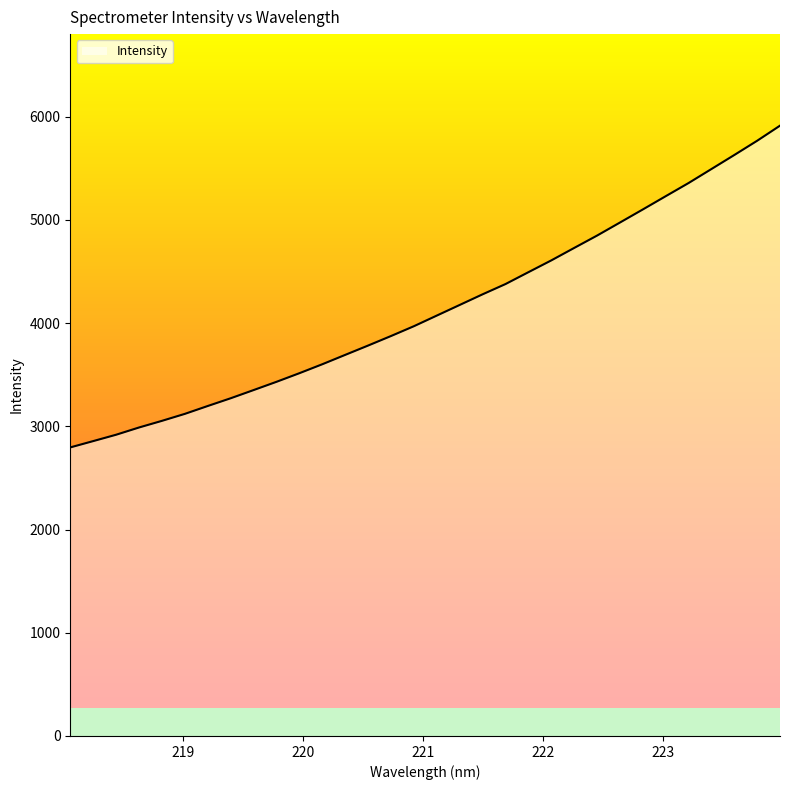

List the labels in order of value, smallest first.

218.0596, 218.2508, 218.442, 218.6332, 218.8244, 219.0156, 219.2067, 219.3979, 219.589, 219.7801, 219.9712, 220.1623, 220.3533, 220.5444, 220.7354, 220.9264, 221.1174, 221.3083, 221.4993, 221.6902, 221.8812, 222.0721, 222.263, 222.4538, 222.6447, 222.8355, 223.0264, 223.2172, 223.408, 223.5987, 223.7895, 223.9802